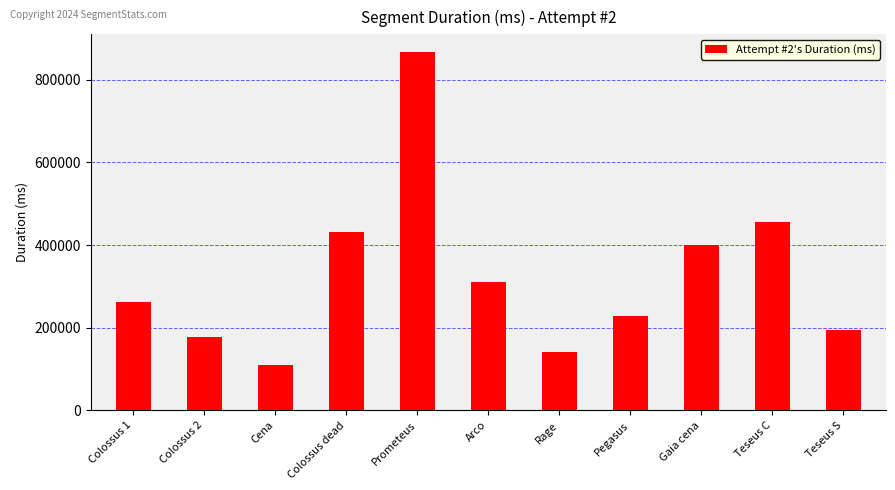

Which category has the highest value across all series?

Prometeus